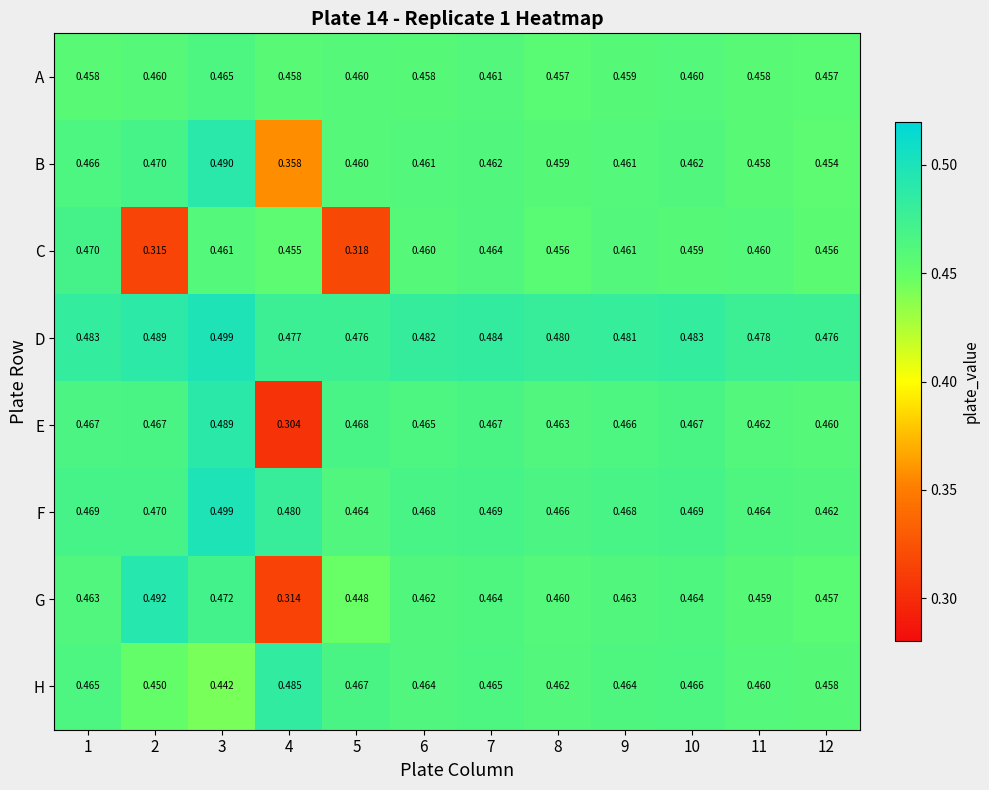

Which series has the largest total across all categories?

D